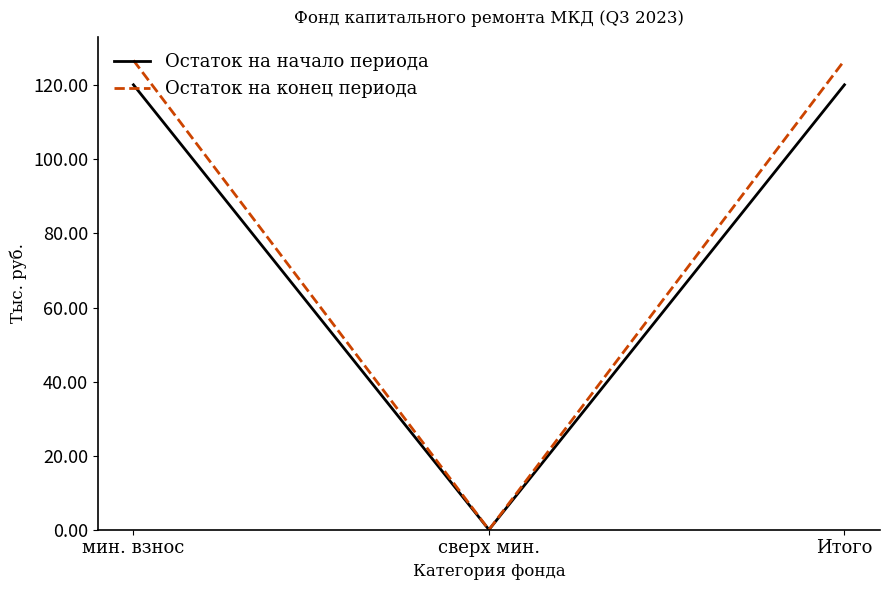

Is the value of Остаток на начало периода at Итого greater than the value of Остаток на конец периода at Итого?

No